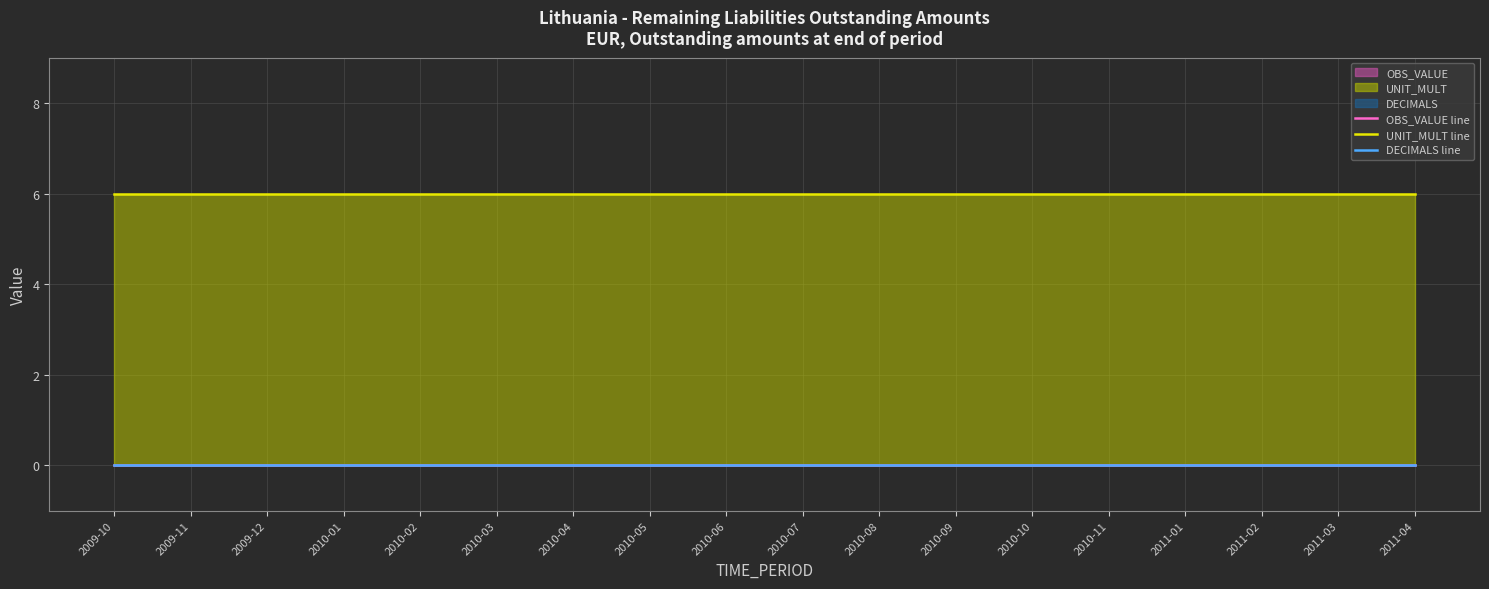

True or false: OBS_VALUE line and UNIT_MULT line cross at least once.

False